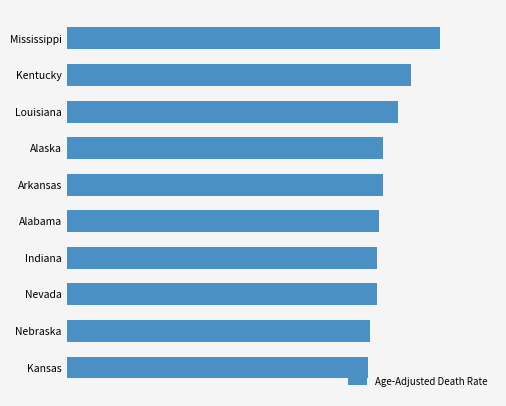

Are the bars horizontal?

Yes